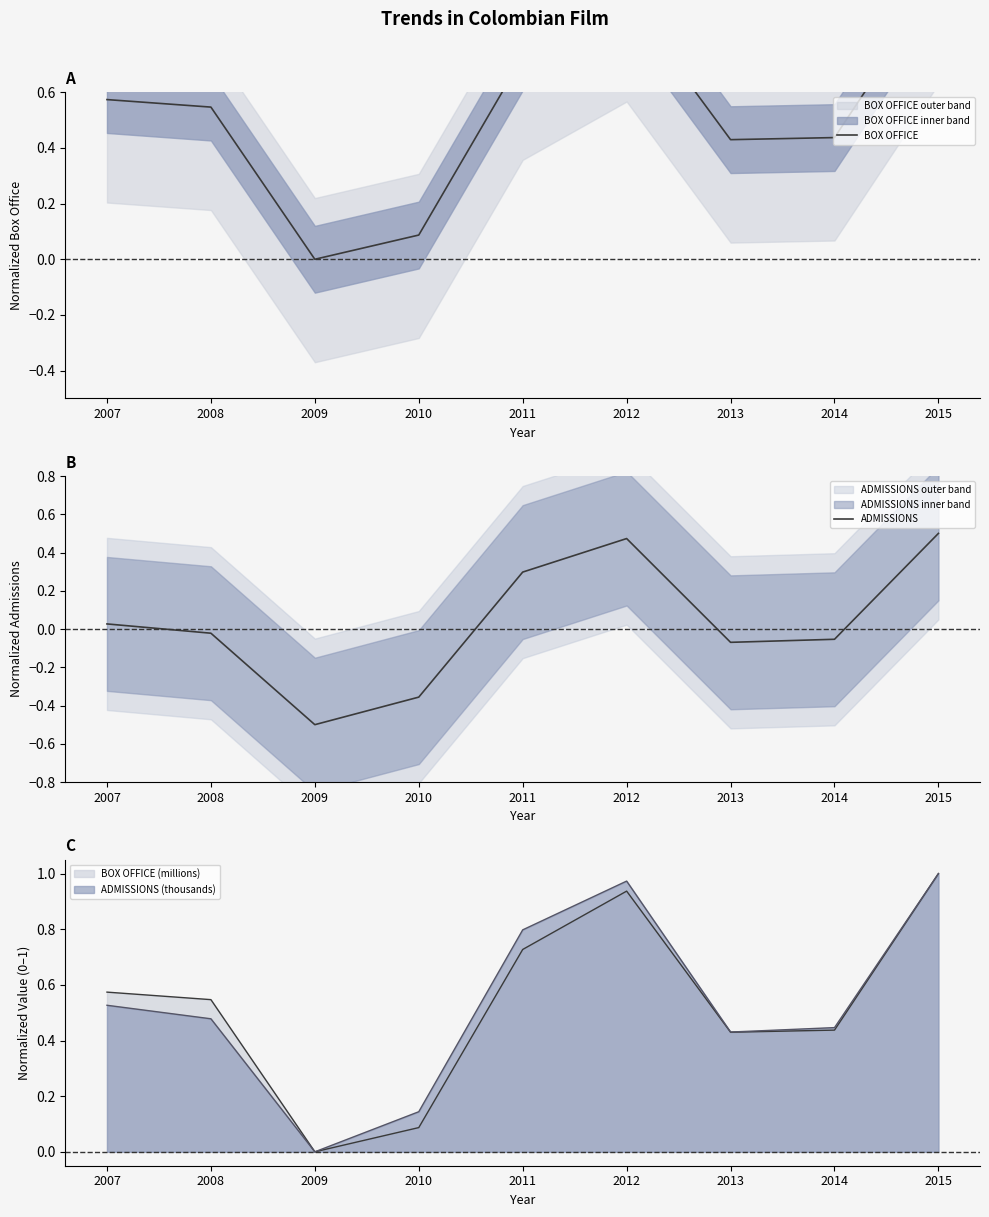

What is the difference between the BOX OFFICE values at 2013 and 2012?

0.5